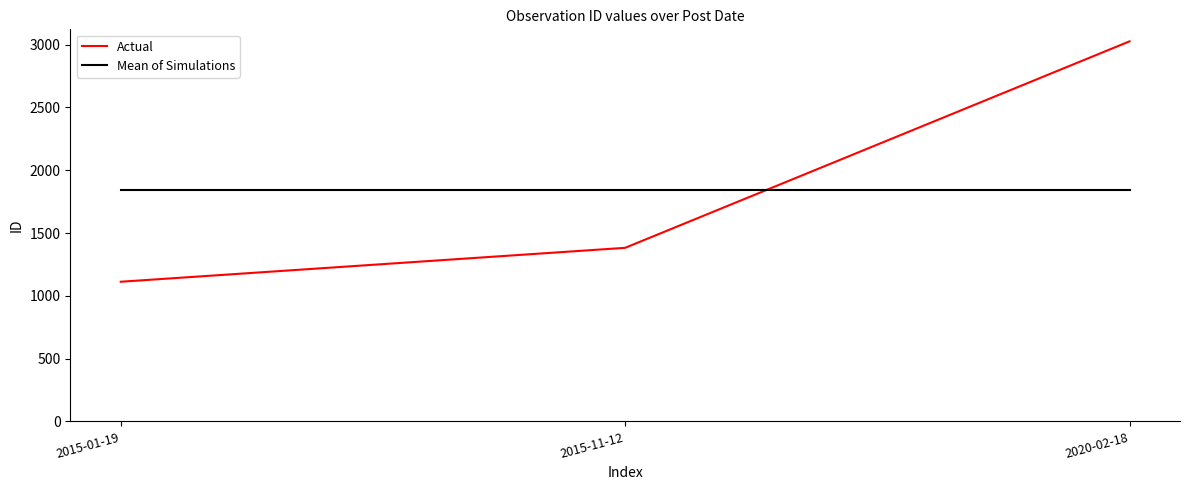

Which series has the widest spread of values?

Actual